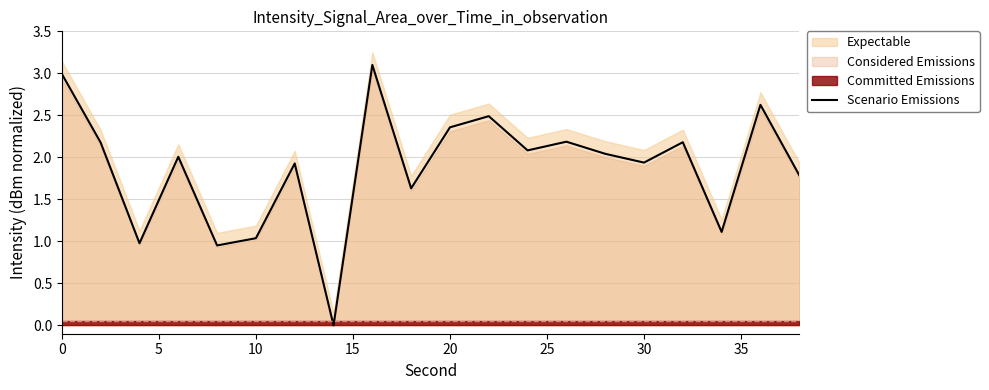

Reading left to right, extract all data points from this chart.

3.0	2.2	1.0	2.0	1.0	1.0	1.9	0.0	3.1	1.6	2.4	2.5	2.1	2.2	2.0	1.9	2.2	1.1	2.6	1.8